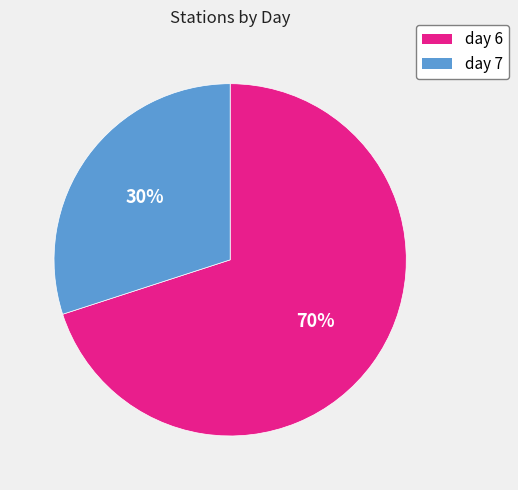

Combined, do day 6 and day 7 account for over 50%?

Yes